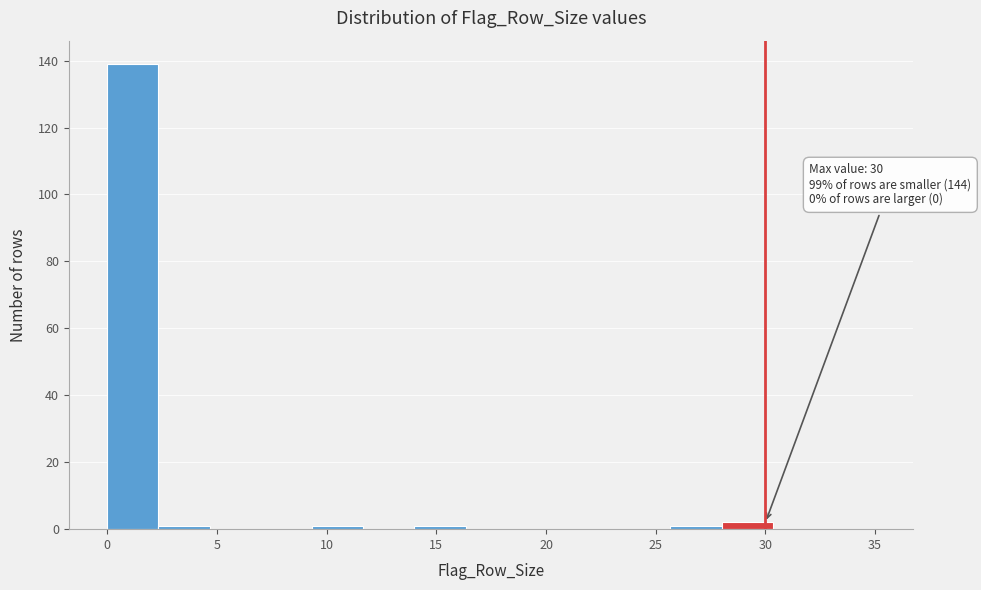

Over which range of the x-axis is the bar tallest?

0.0 to 2.5